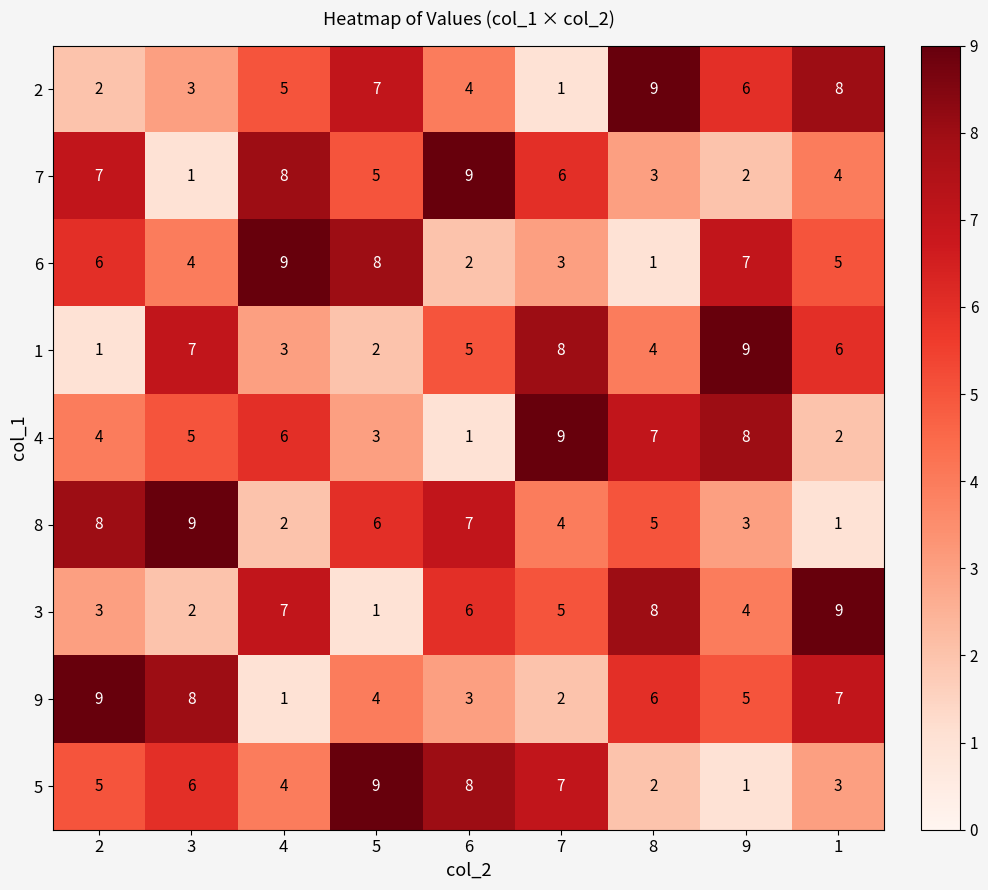

At 6, list the series in order from smallest to largest.

4, 6, 9, 2, 1, 3, 8, 5, 7